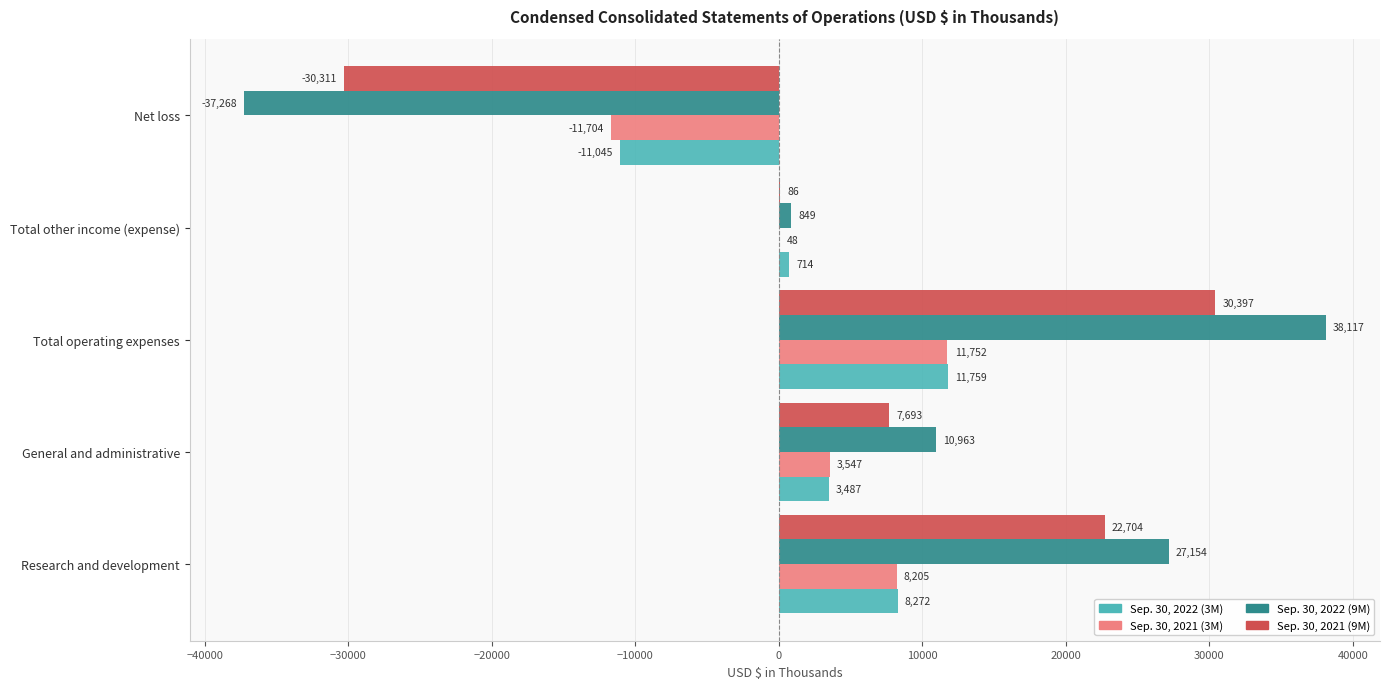

Between Research and development and Net loss, which series saw the biggest shift?

Sep. 30, 2022 (9M)